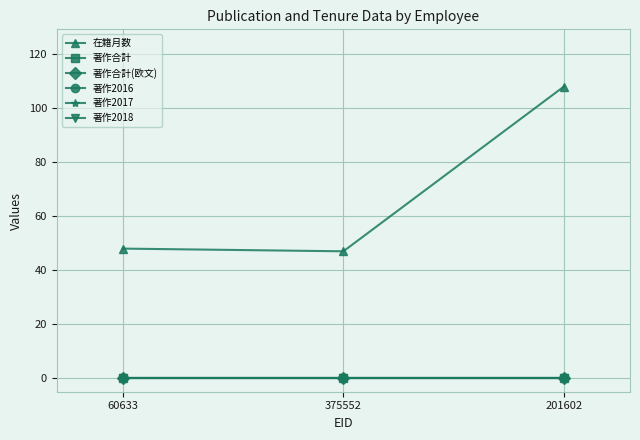

Does the chart have visible grid lines?

Yes